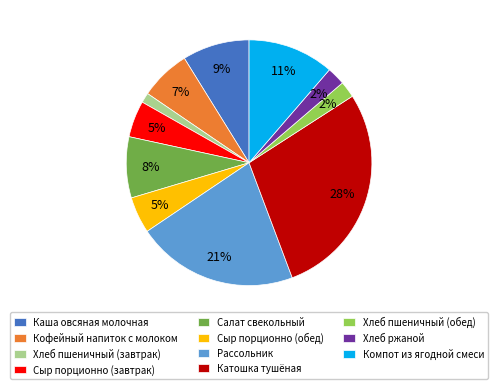

True or false: Сыр порционно (завтрак) accounts for 12% of the total.

False